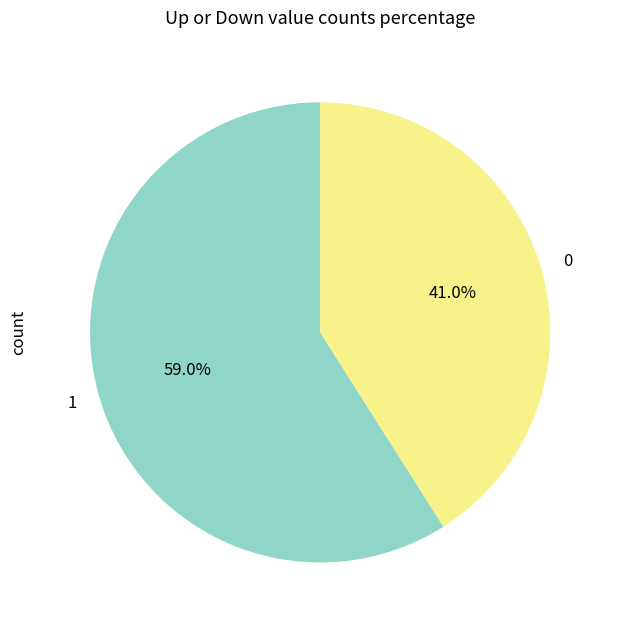

Is there any slice that represents more than half of the pie?

Yes